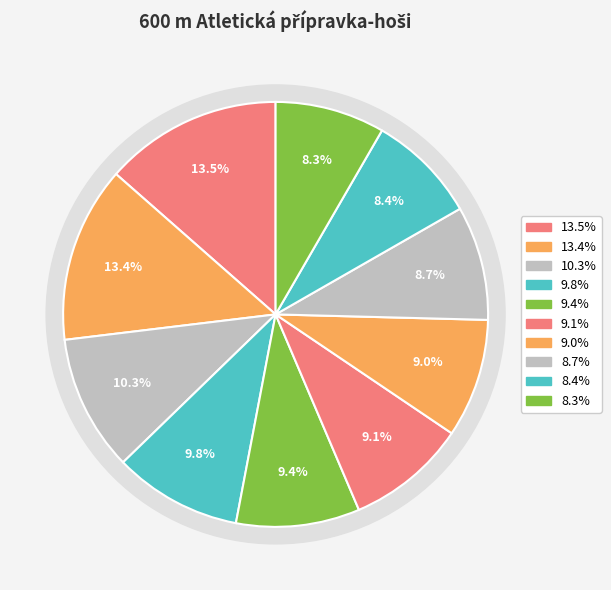

Count the number of slices in the pie.

10